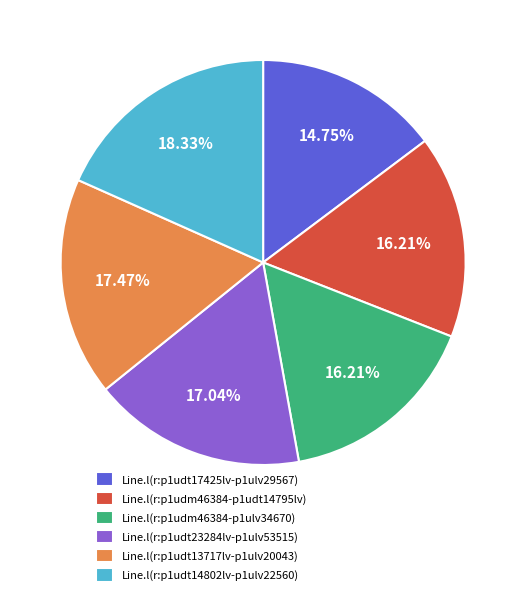

What is the smallest slice in the pie chart?

Line.l(r:p1udt17425lv-p1ulv29567)